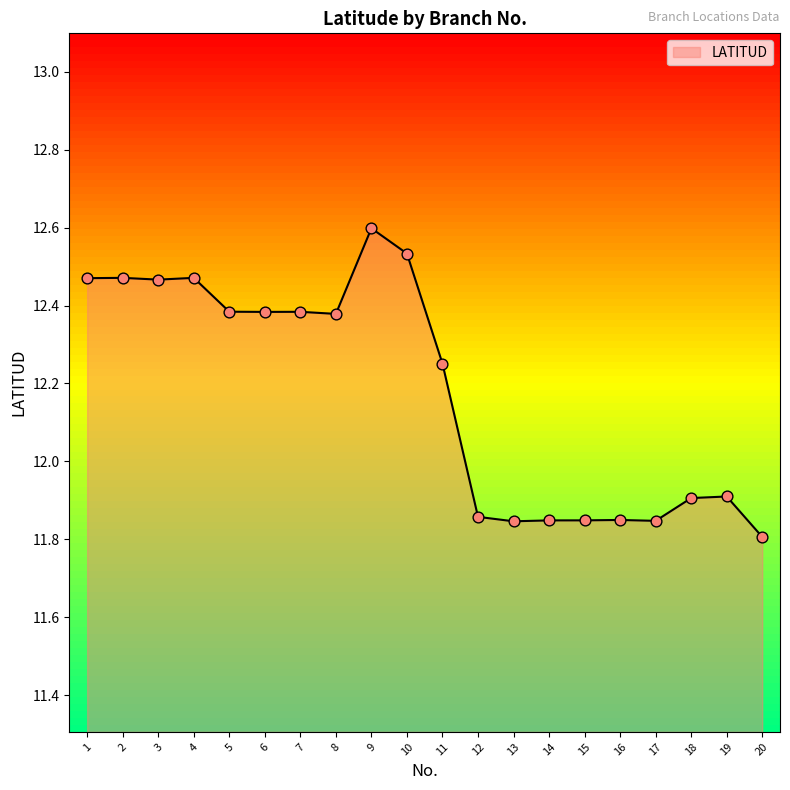

What is the change in value from 14 to 18?

+0.1